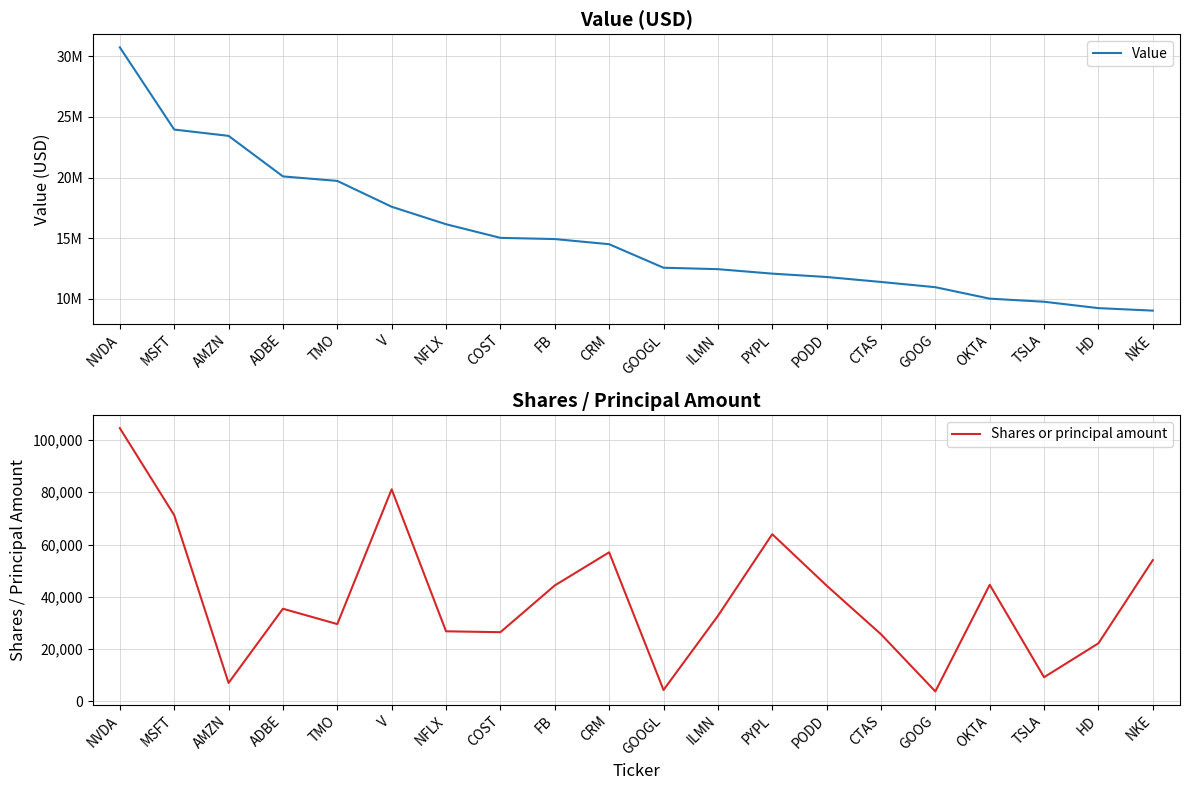

Which series has the largest total across all categories?

Value